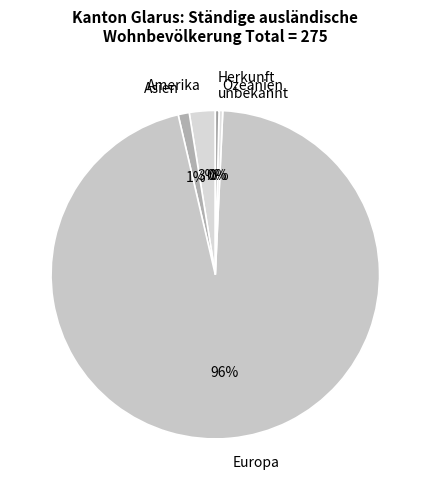

To the nearest percent, what is the combined percentage of Europa and Herkunft unbekannt?

96%